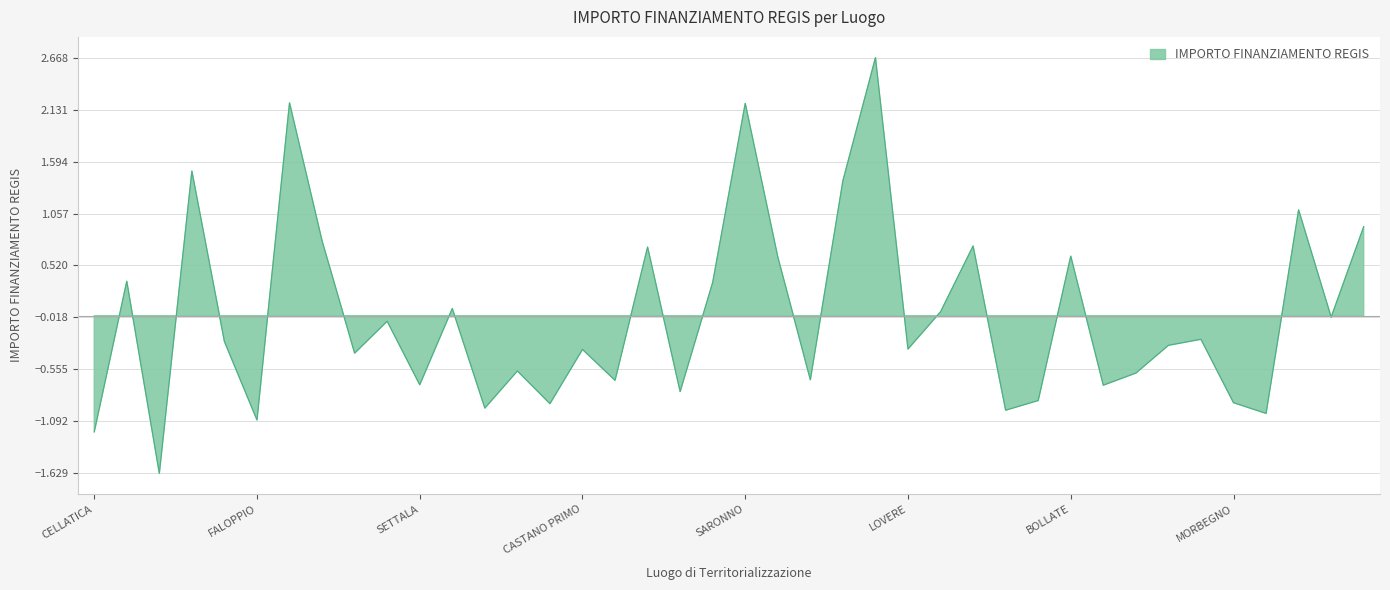

Reading left to right, extract all data points from this chart.

CELLATICA=-1.2	CASTELCOVATI=0.4	MILANO=-1.6	MONZA=1.5	LONATO DEL GARDA=-0.3	FALOPPIO=-1.1	MONZA=2.2	LECCO=0.8	CANTU=-0.4	MILANO=-0.1	SETTALA=-0.7	CINISELLO BALSAMO=0.1	Provincia di BRESCIA=-1.0	CORSICO=-0.6	NOVIGLIO=-0.9	CASTANO PRIMO=-0.3	MILANO=-0.7	SESTO SAN GIOVANNI=0.7	MILANO=-0.8	MONZA=0.3	SARONNO=2.2	GALLARATE=0.6	ADRO=-0.7	LODI=1.4	BERGAMO=2.7	LOVERE=-0.3	CALOLZIOCORTE=0.0	PAVIA=0.7	ALZANO LOMBARDO=-1.0	MILANO=-0.9	BOLLATE=0.6	CESANO BOSCONE=-0.7	CANTU=-0.6	MANTOVA=-0.3	GARBAGNATE MILANESE=-0.2	MORBEGNO=-0.9	RANICA=-1.0	SESTO SAN GIOVANNI=1.1	MILANO=-0.0	TREZZO SULLADDA=0.9